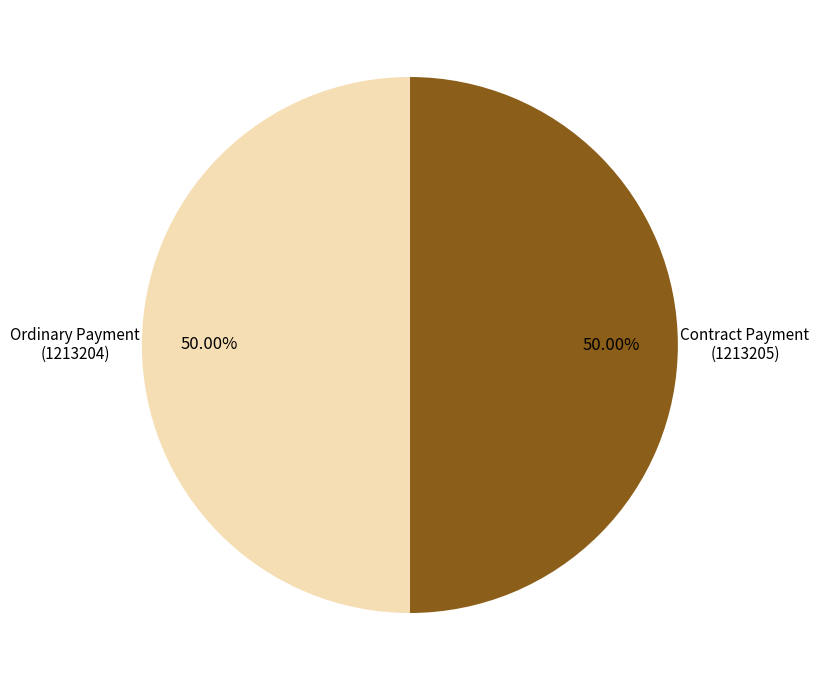

Approximately how many times larger is the value at Contract Payment (1213205) compared to Ordinary Payment (1213204)?

1.0